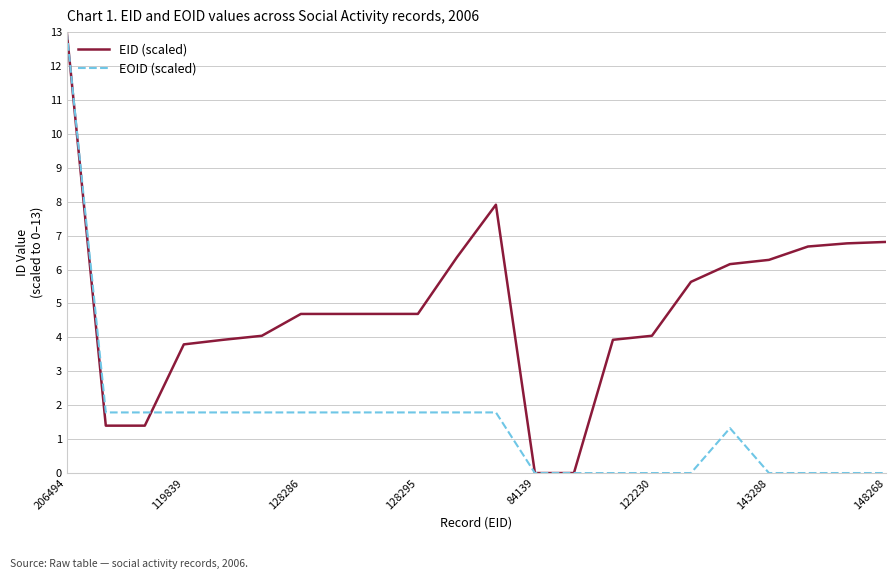

Rank the series by their average value, from lowest to highest.

EOID (scaled), EID (scaled)